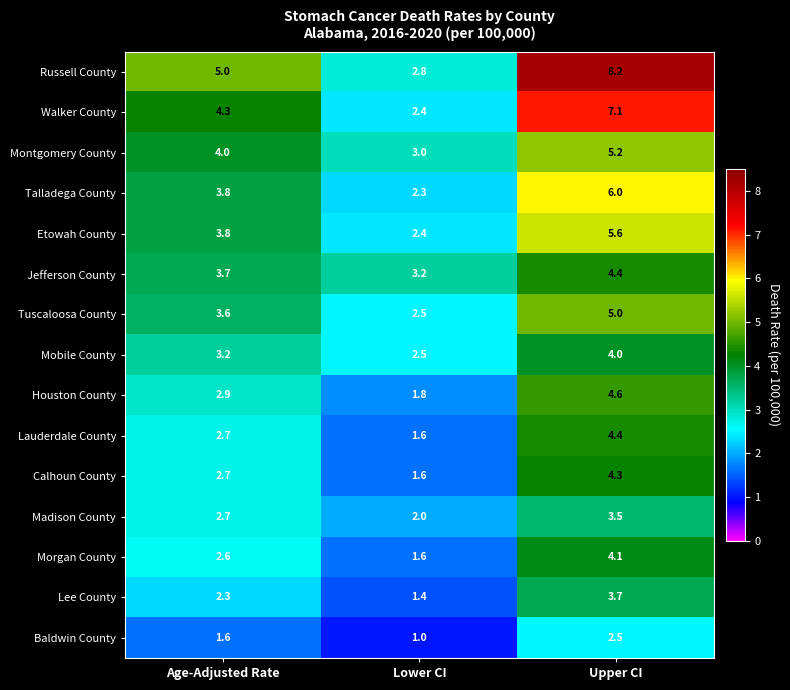

Rank the categories by Etowah County value from lowest to highest.

Lower CI, Age-Adjusted Rate, Upper CI